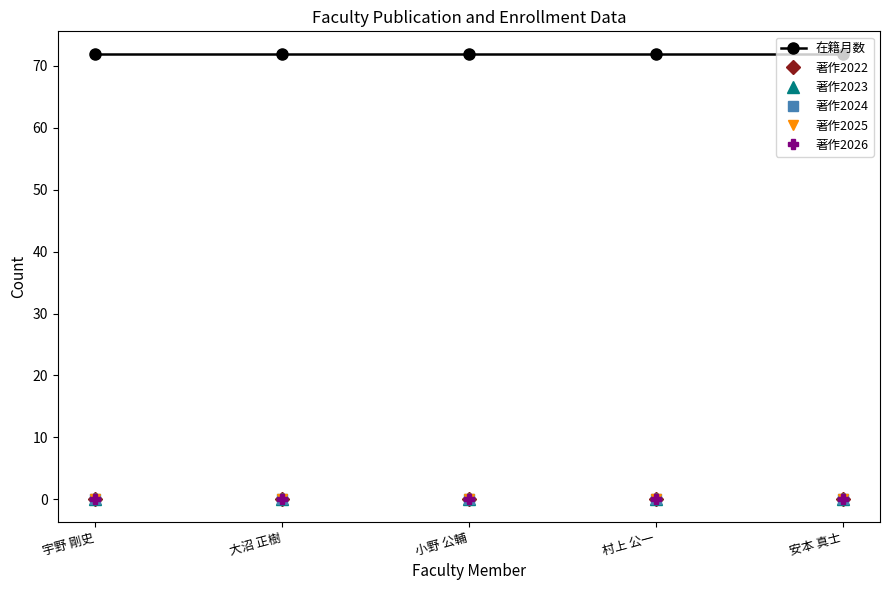

Reading left to right, extract all data points from this chart.

在籍月数: 72	72	72	72	72
著作2022: 0	0	0	0	0
著作2023: 0	0	0	0	0
著作2024: 0	0	0	0	0
著作2025: 0	0	0	0	0
著作2026: 0	0	0	0	0